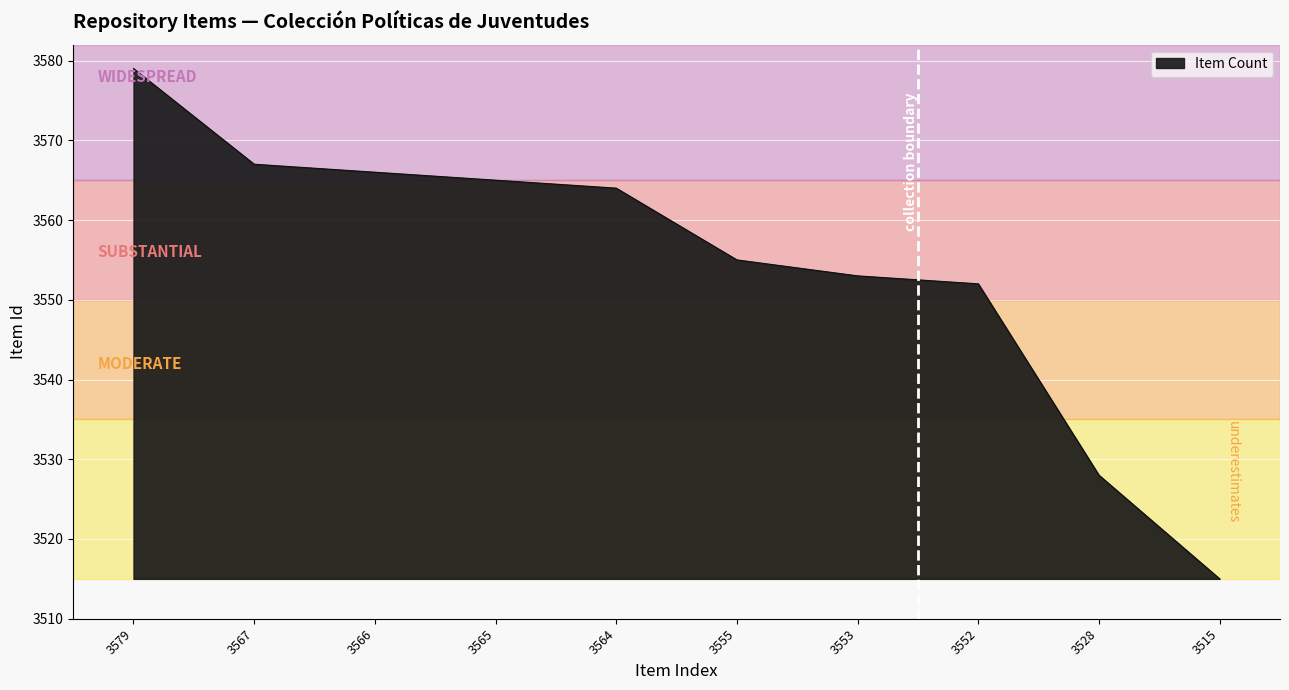

The chart shows a value of 3567 at 3567. True or false?

True